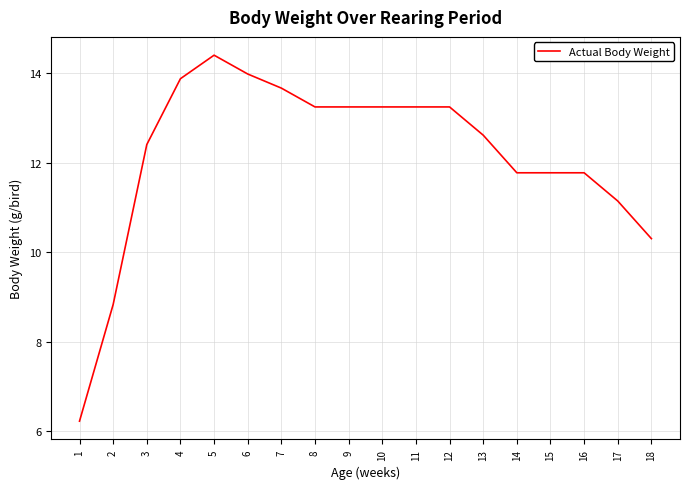

Approximately how many times larger is the value at 6 compared to 16?

1.2